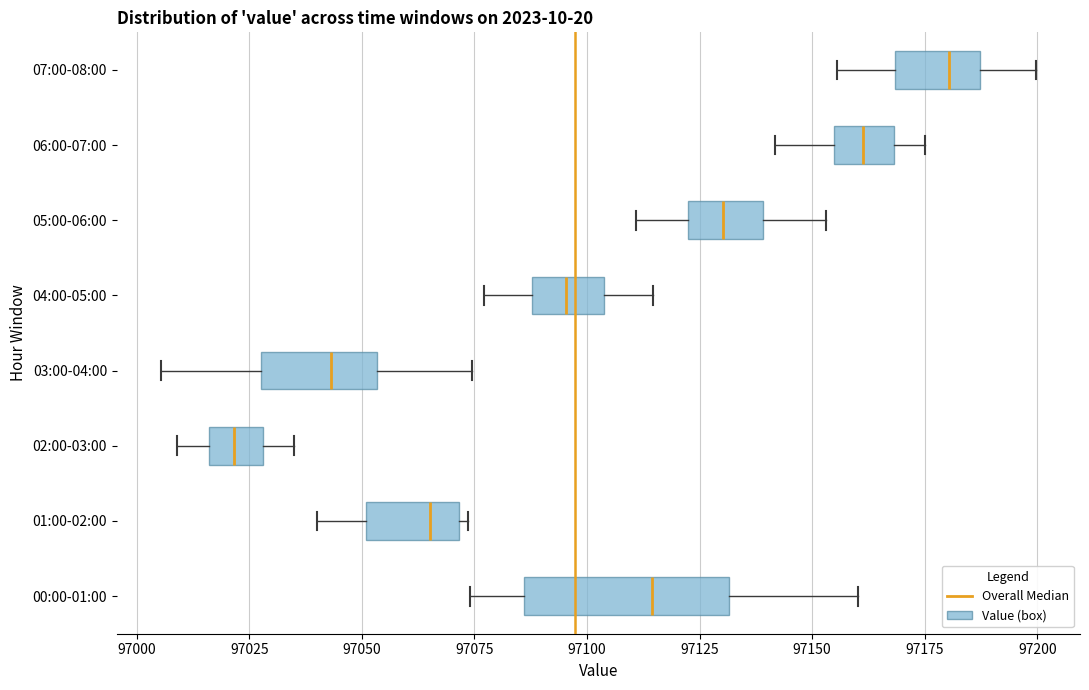

Reading bottom to top, transcribe this box plot: for each box, give where its median line is, the range the box spans, and where its two whiskers end, as read against the x-axis. The values are not printed on the chart, so give them approximately, as read against the axis.

00:00-01:00: median 97115, box 97085 to 97130, whiskers 97075 to 97160
01:00-02:00: median 97065, box 97050 to 97070, whiskers 97040 to 97075
02:00-03:00: median 97020, box 97015 to 97030, whiskers 97010 to 97035
03:00-04:00: median 97045, box 97030 to 97055, whiskers 97005 to 97075
04:00-05:00: median 97095, box 97090 to 97105, whiskers 97075 to 97115
05:00-06:00: median 97130, box 97120 to 97140, whiskers 97110 to 97155
06:00-07:00: median 97160, box 97155 to 97170, whiskers 97140 to 97175
07:00-08:00: median 97180, box 97170 to 97185, whiskers 97155 to 97200